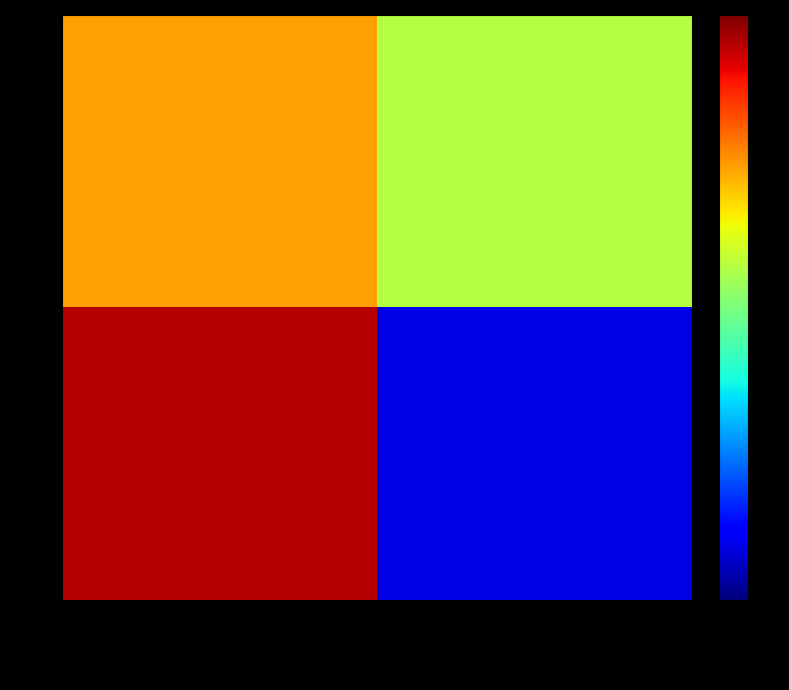

Count the number of data series in this chart.

2